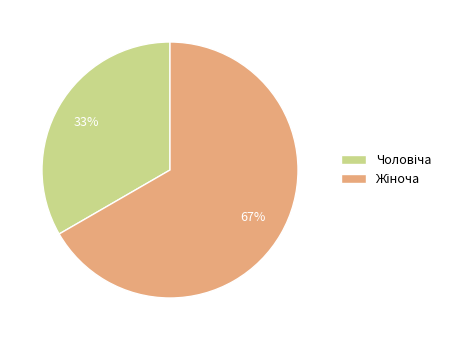

Is there a majority slice in this chart?

Yes